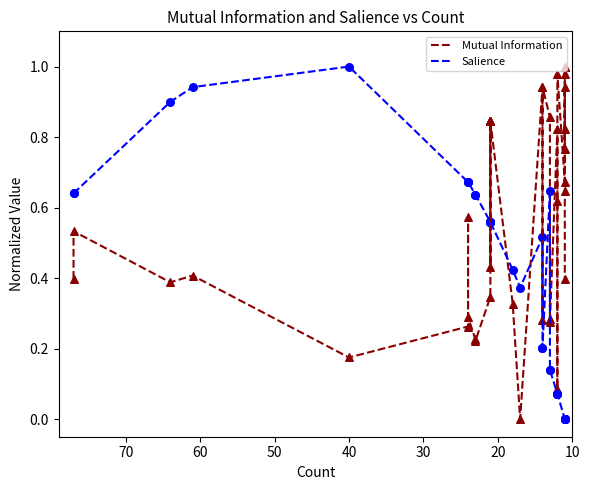

Which series contains the lowest Y value?

Mutual Information